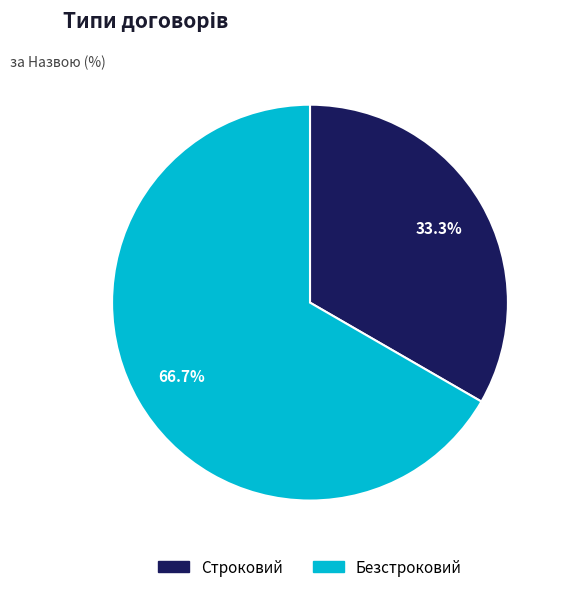

How much of the chart is everything except Строковий?

66.7%